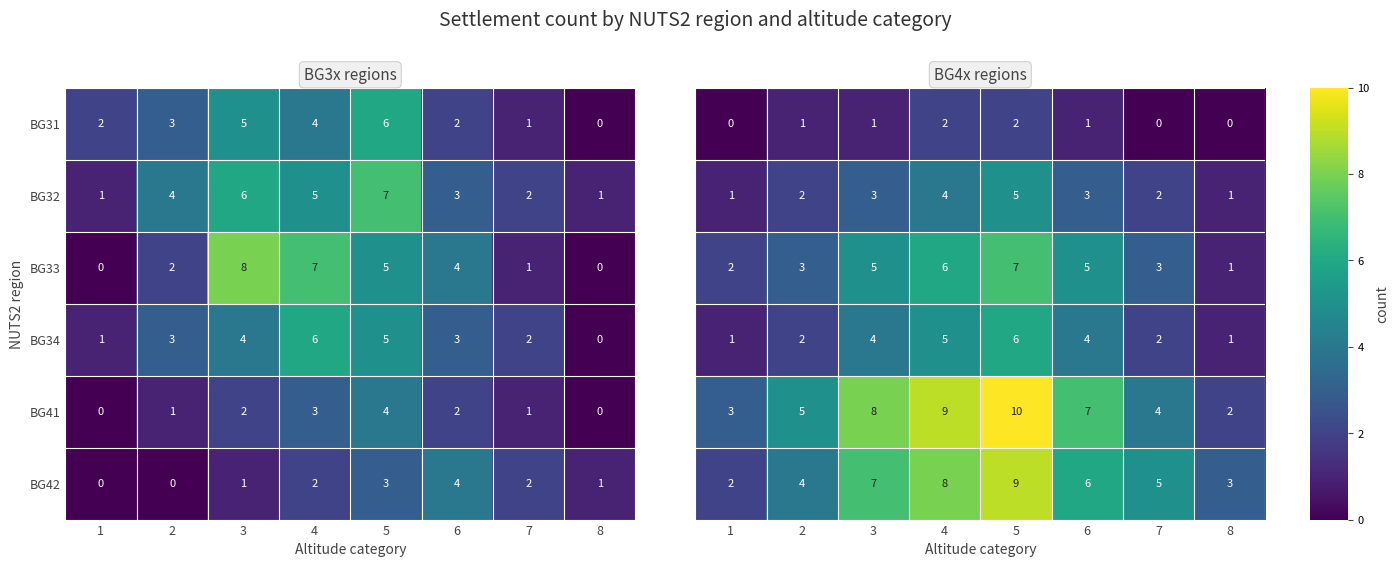

The BG34 series shows 1 at 7. True or false?

False